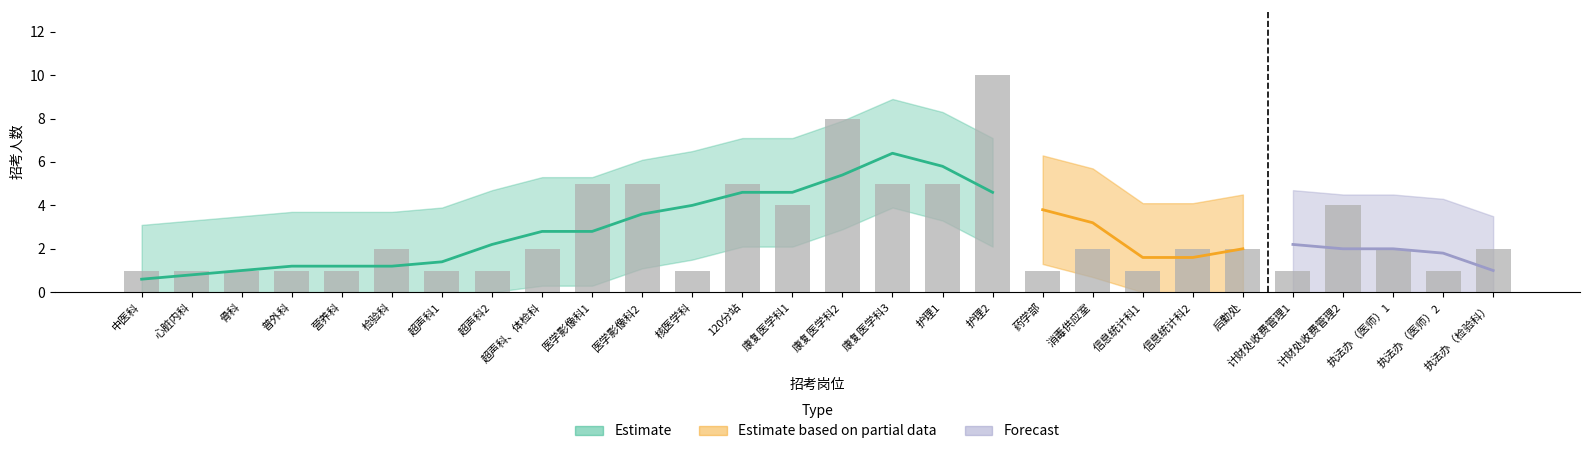

What is the change in value from 超声科2 to 后勤处?

+1